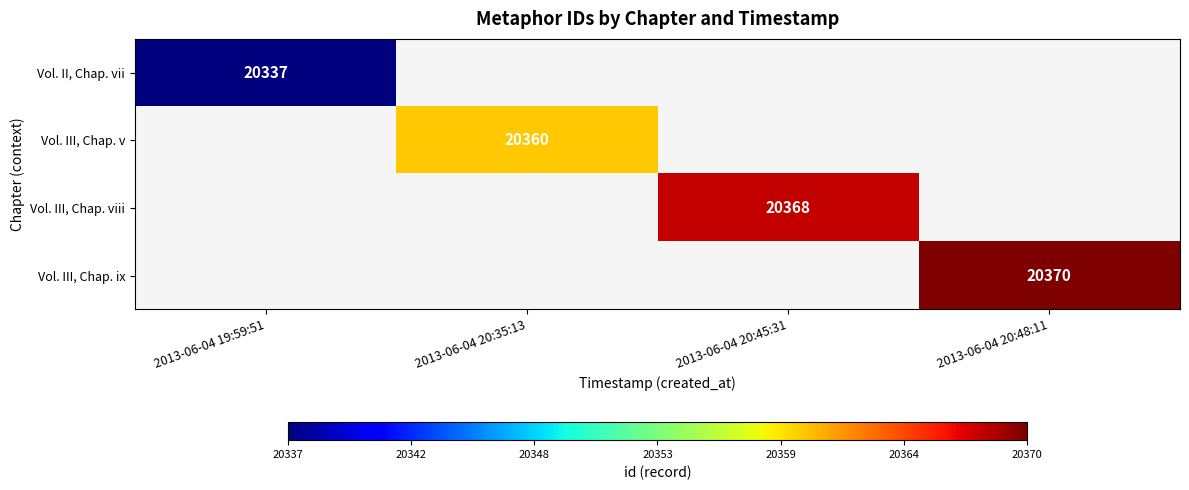

Is the value of Vol. III, Chap. ix at 2013-06-04 20:48:11 greater than the value of Vol. II, Chap. vii at 2013-06-04 19:59:51?

Yes